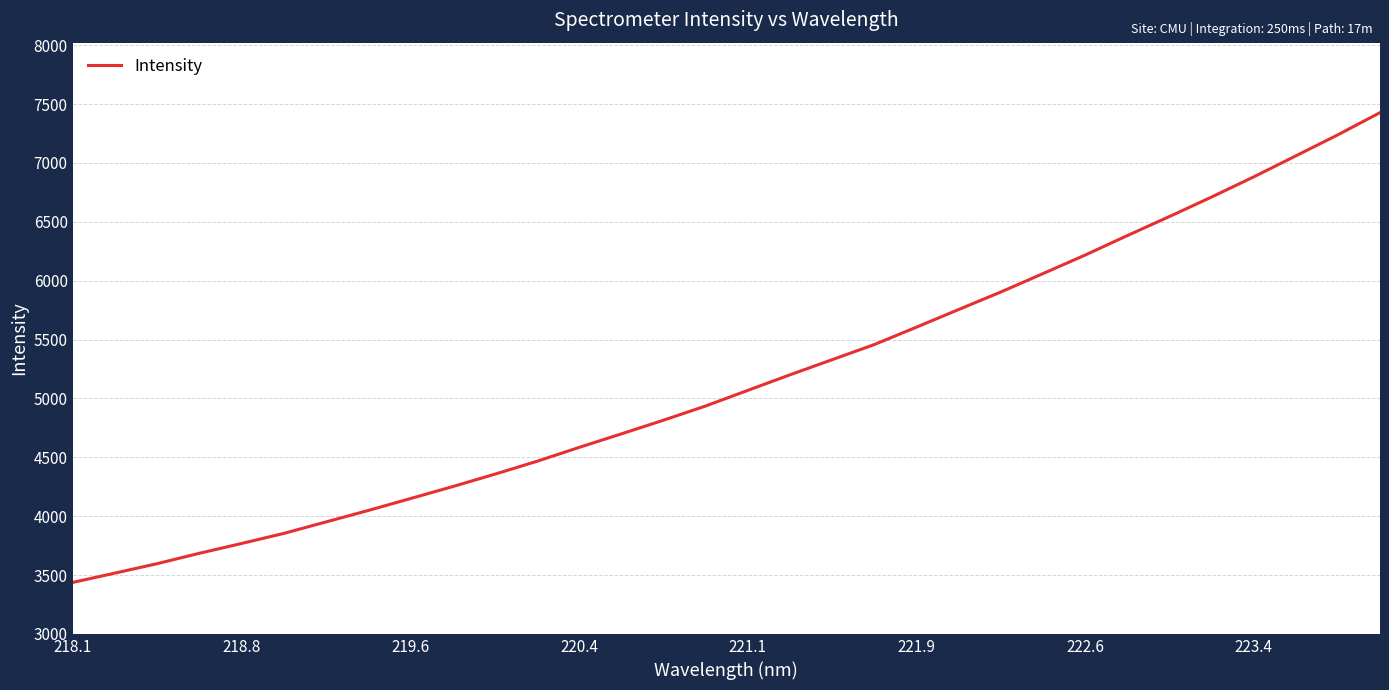

What is the difference between the maximum and minimum values?

3990.0